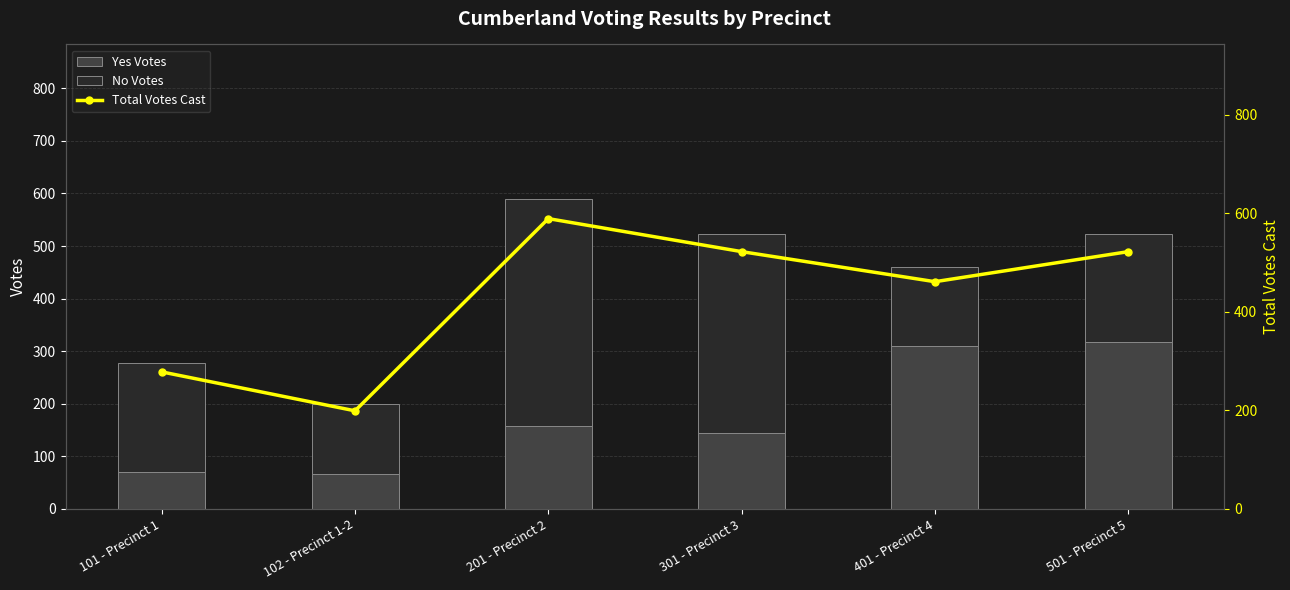

What is the sum of all No Votes values?

1504